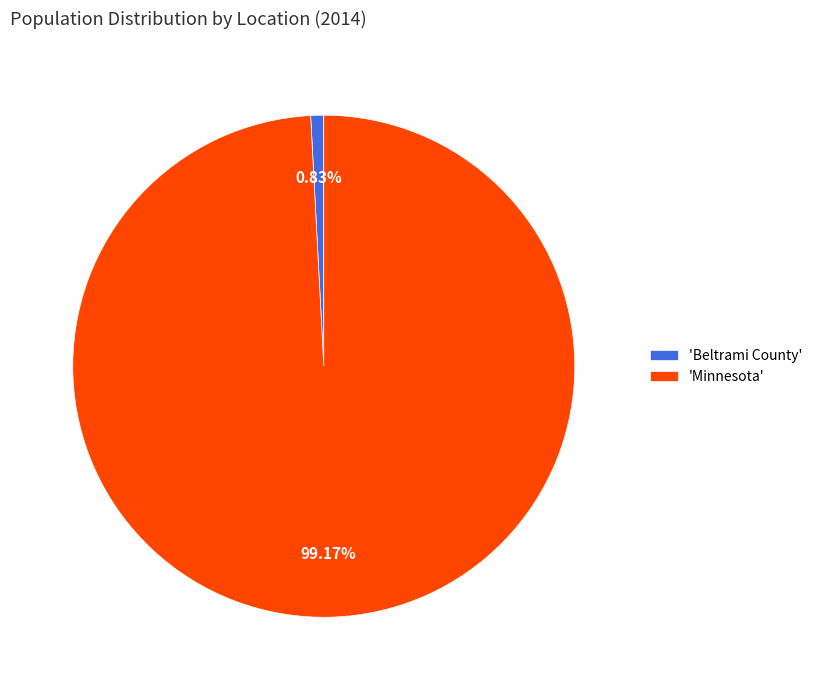

How many slices are in this pie chart?

2